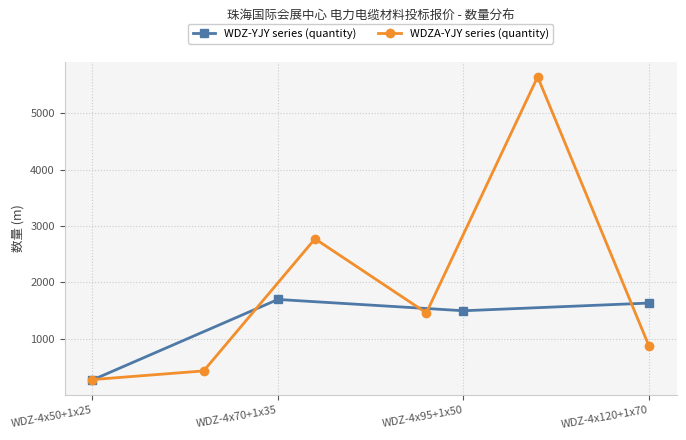

What is the label of the 1st point from the right?

WDZ-4x120+1x70